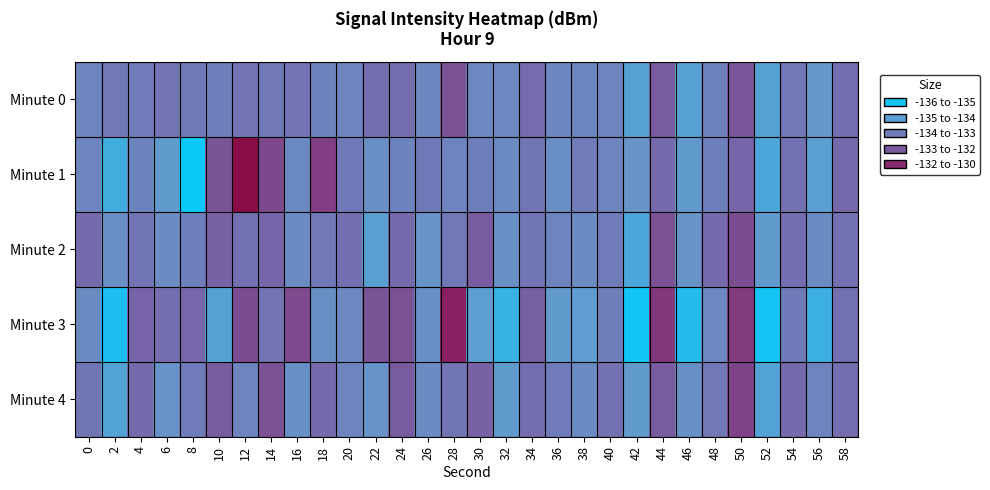

Which label corresponds to the smallest value in the chart?

8